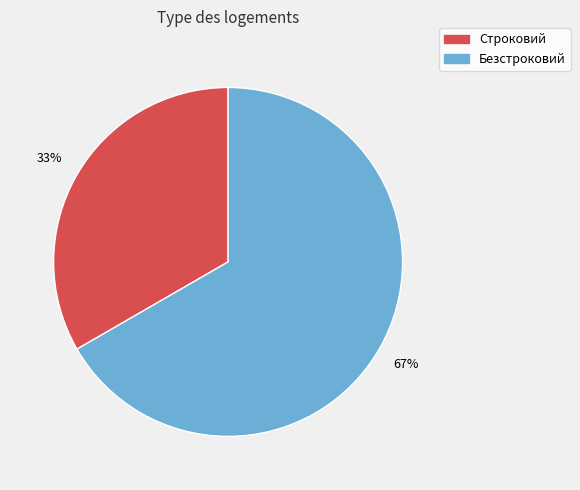

What is the smallest slice in the pie chart?

Строковий